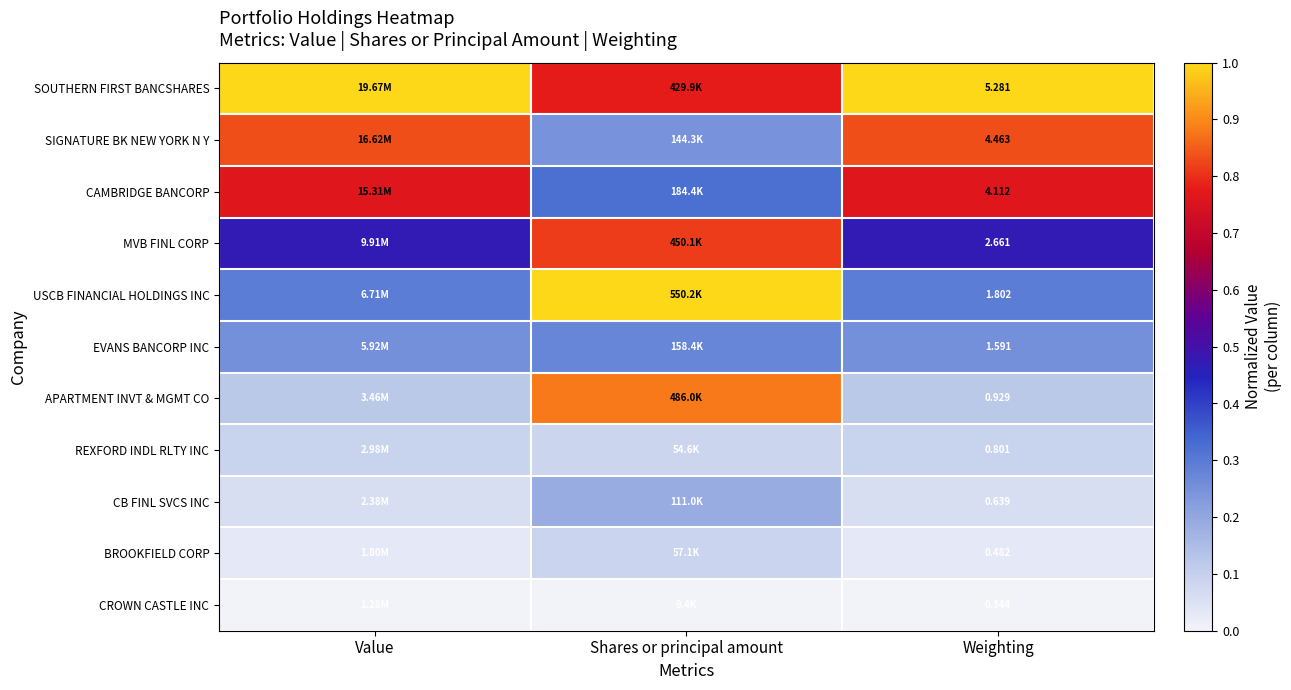

What is the difference between the highest and lowest values at Weighting?

4.9